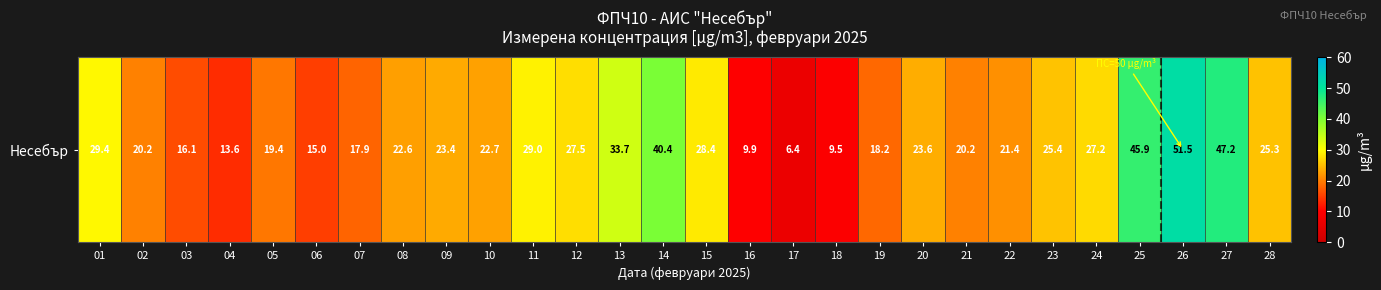

What value does the data have at 05?

19.4